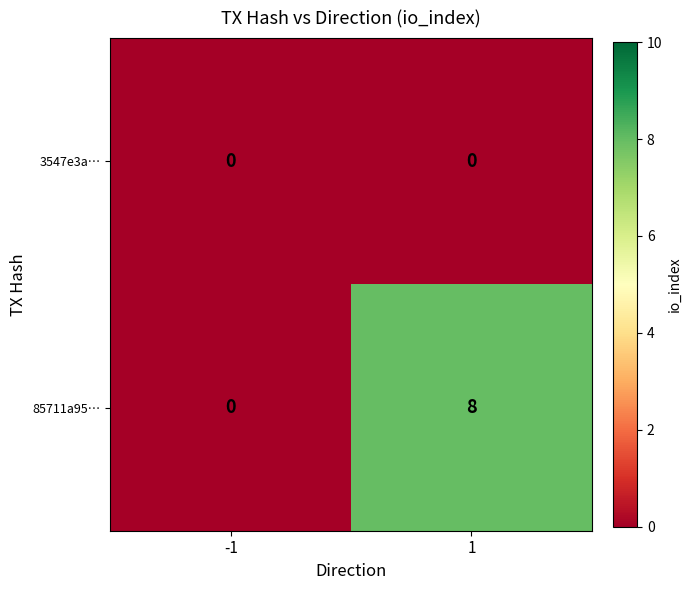

The 85711a95… series shows -5 at -1. True or false?

False